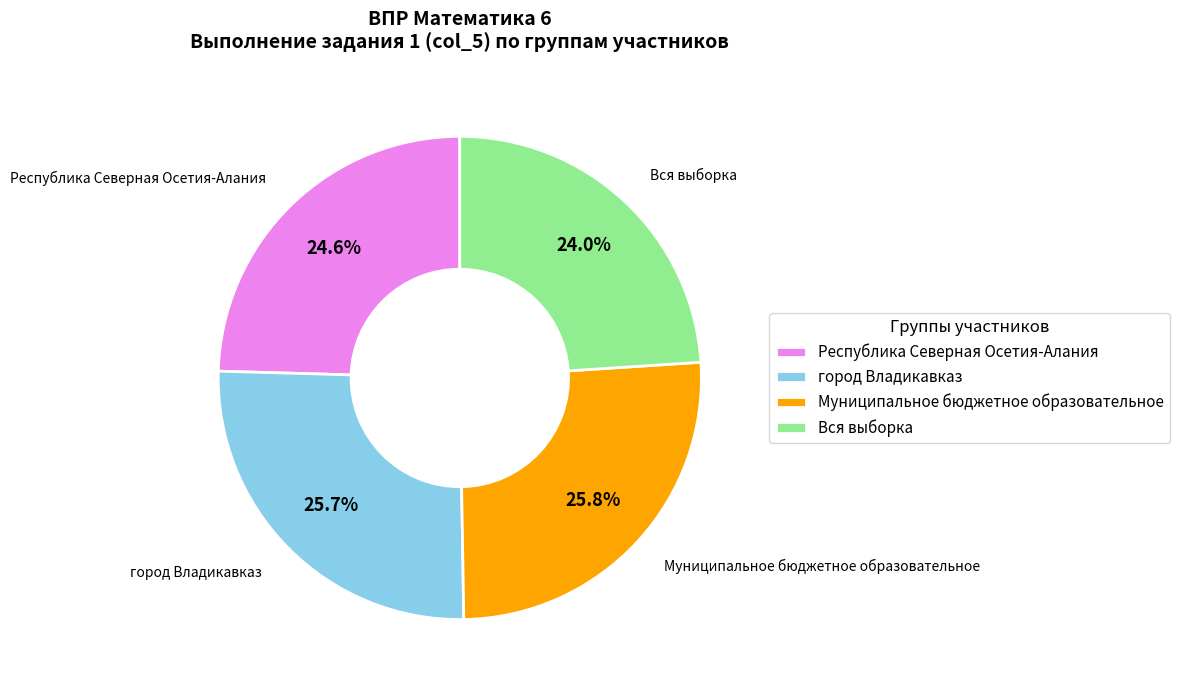

Is it true that город Владикавказ is 38% of the pie?

False